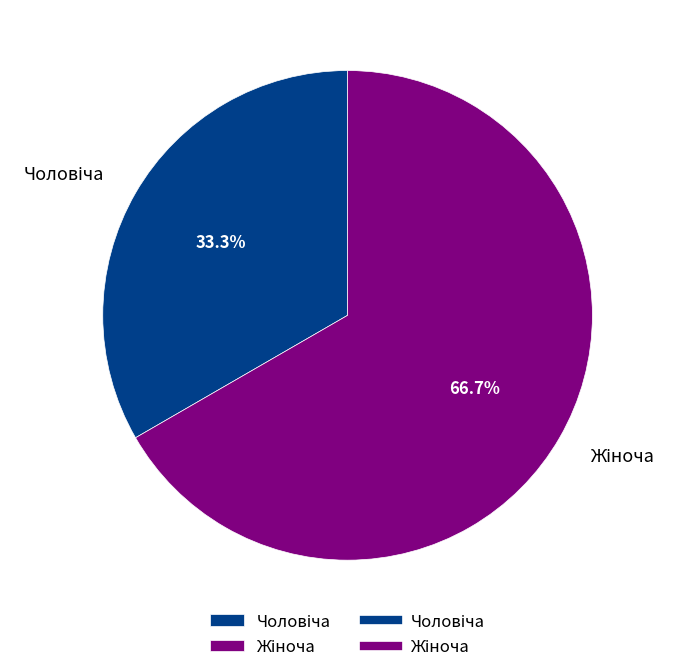

Does any single category account for the majority?

Yes